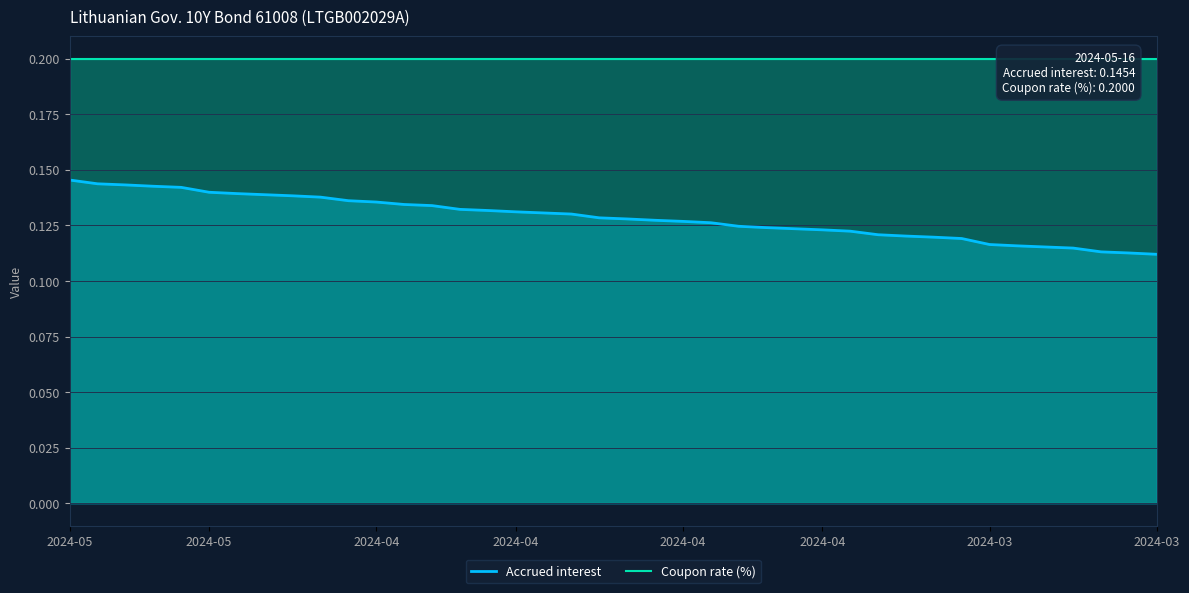

True or false: Coupon rate (%) has a value of 0.2 at 10.

True